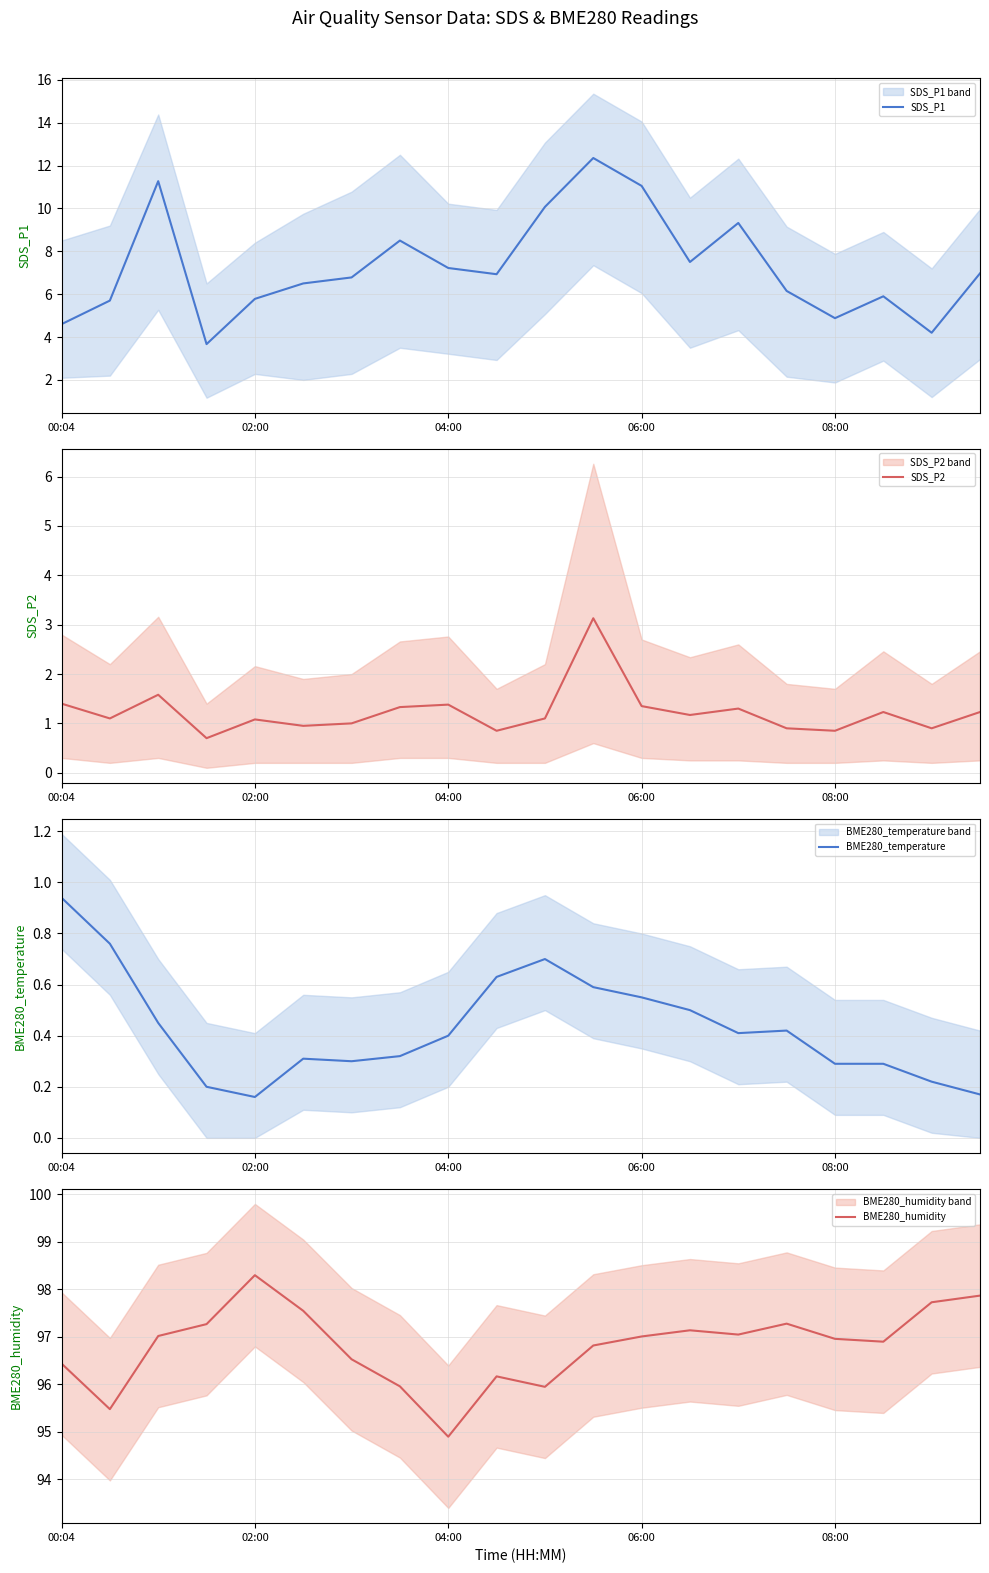

What is the maximum value shown in the chart?

98.3